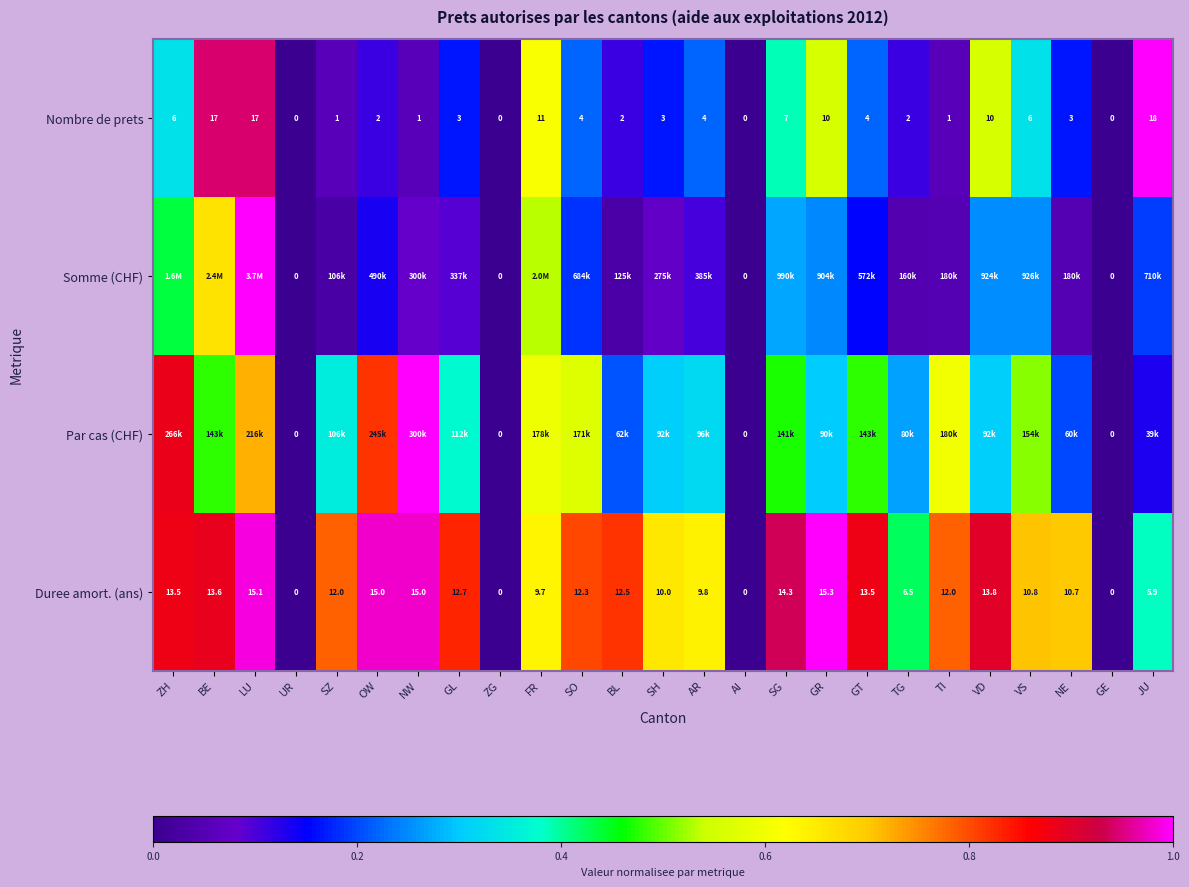

Rank the series by their average value, from lowest to highest.

Somme (CHF), Nombre de prets, Par cas (CHF), Duree amort. (ans)